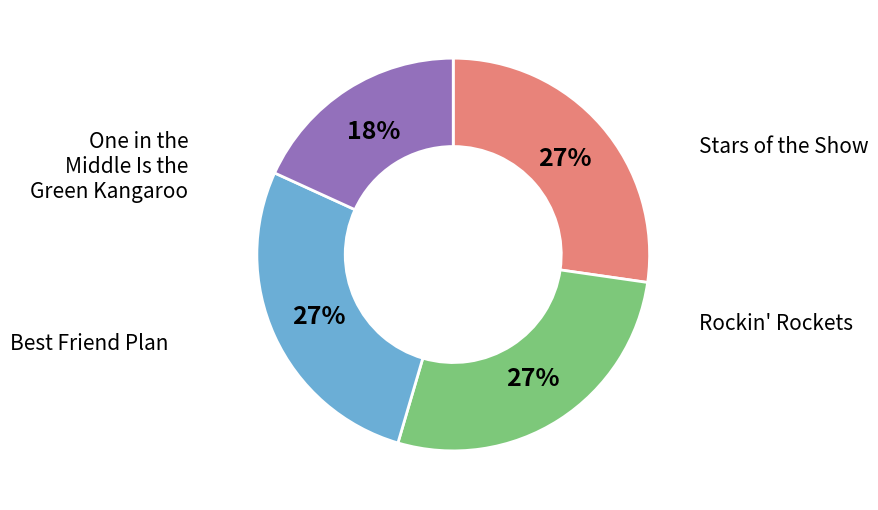

Does any single category account for the majority?

No